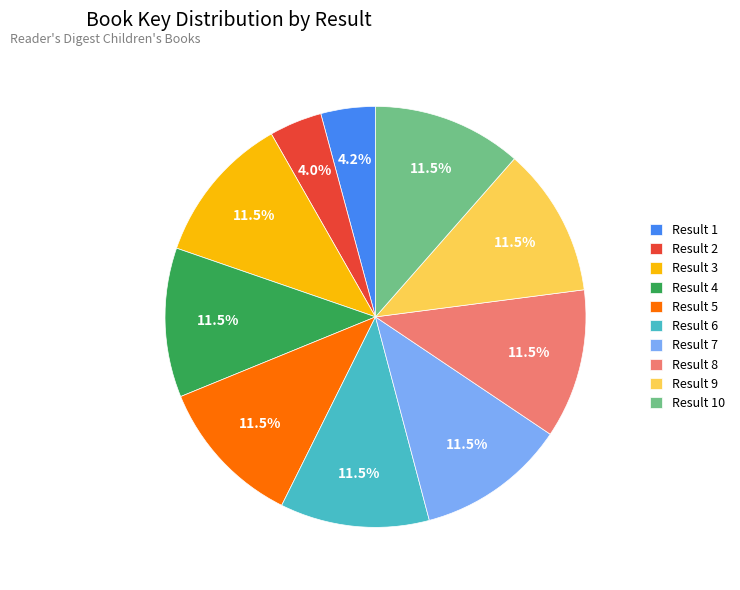

Does Result 7 represent more than half of the total?

No